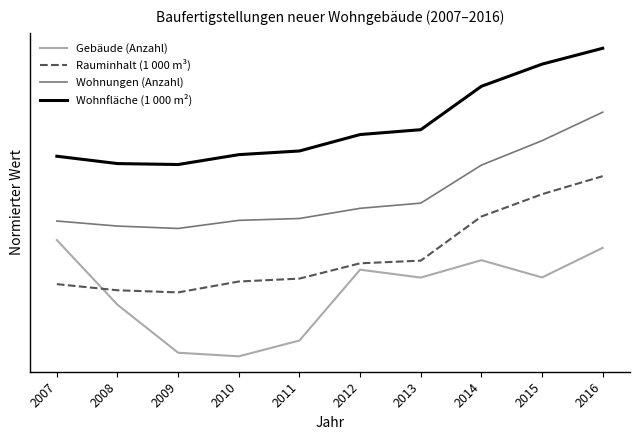

How many interior local valleys does the Gebäude (Anzahl) series have?

3